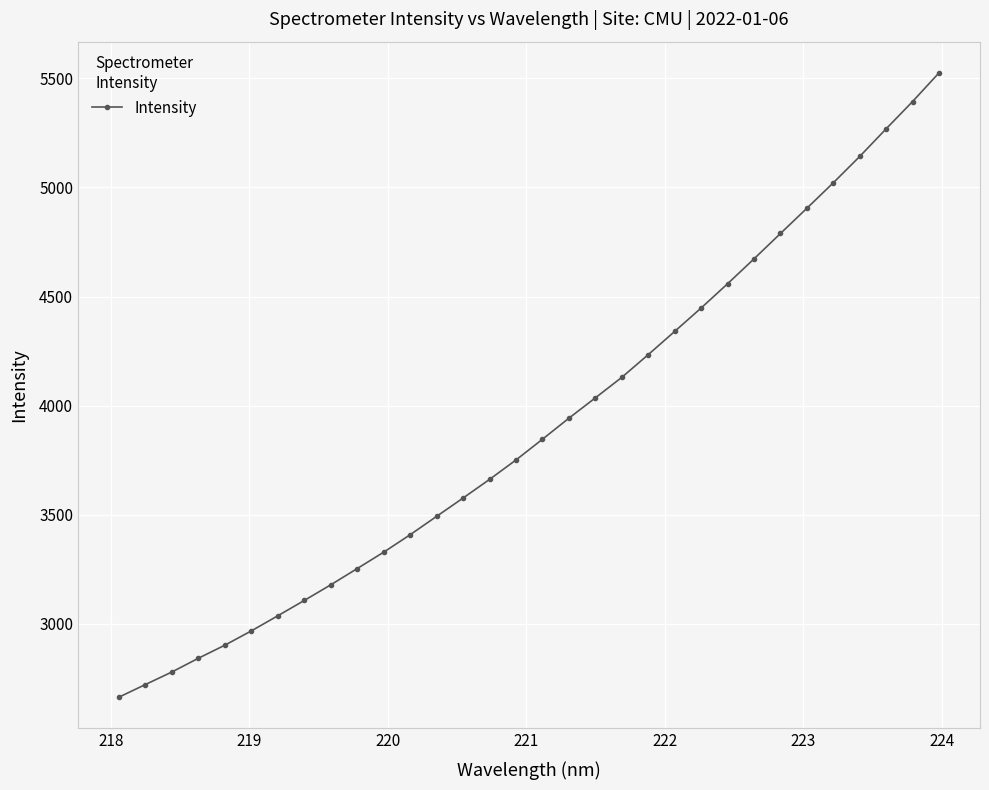

What is the value of the 17th point from the left?

3846.4